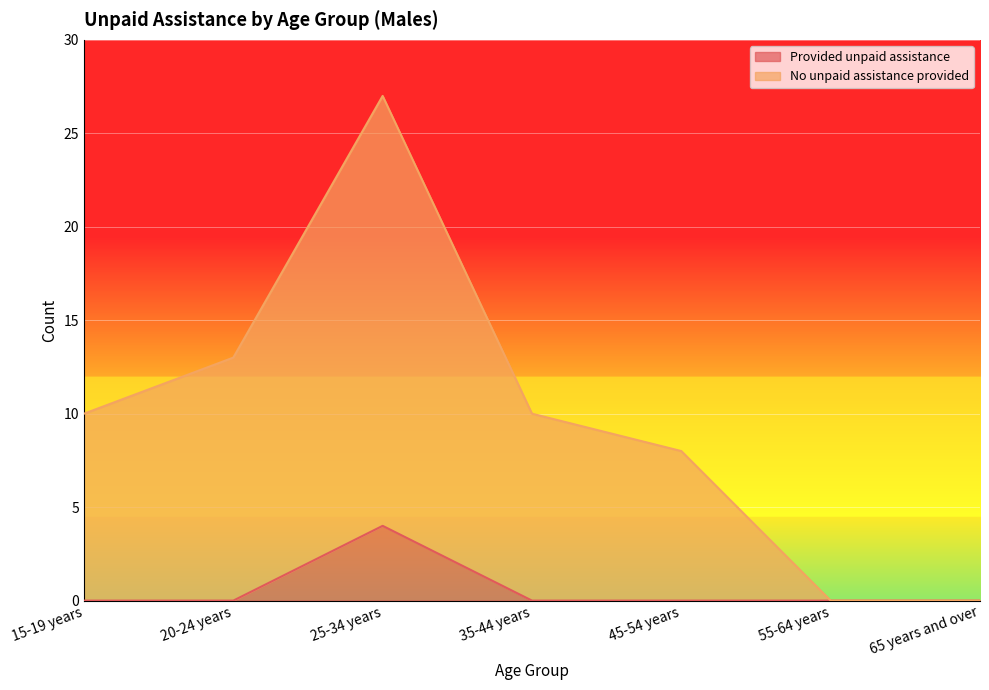

List the series in order of their overall mean, lowest first.

Provided unpaid assistance, No unpaid assistance provided